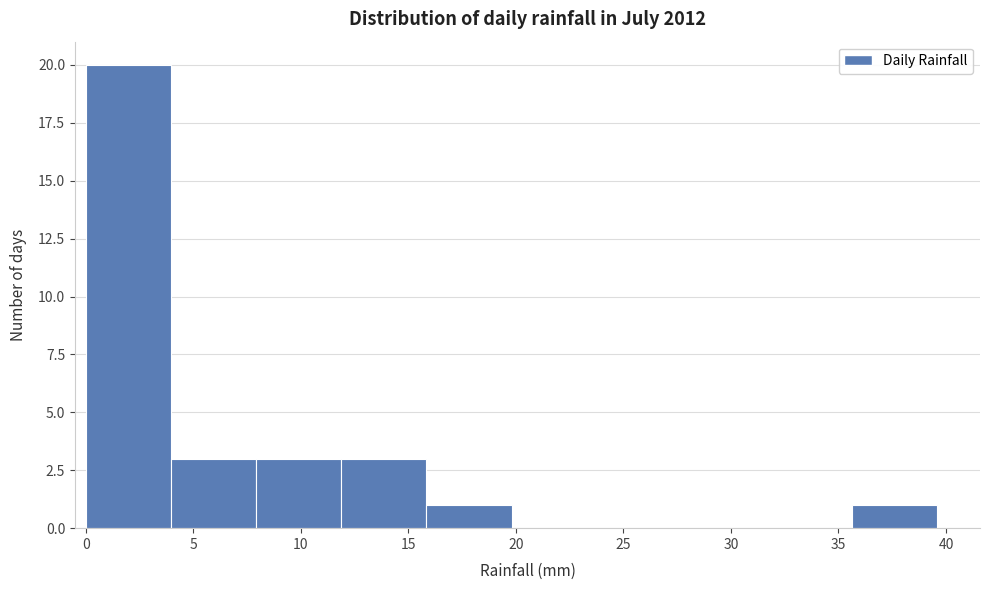

Which range on the x-axis has the tallest bar?

0.0 to 4.0